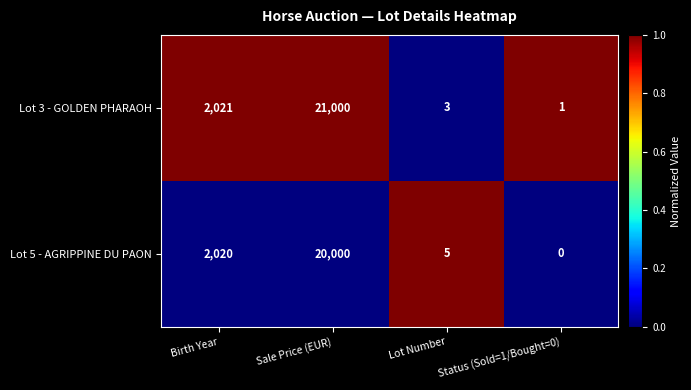

Which label corresponds to the largest value in the chart?

Sale Price (EUR)